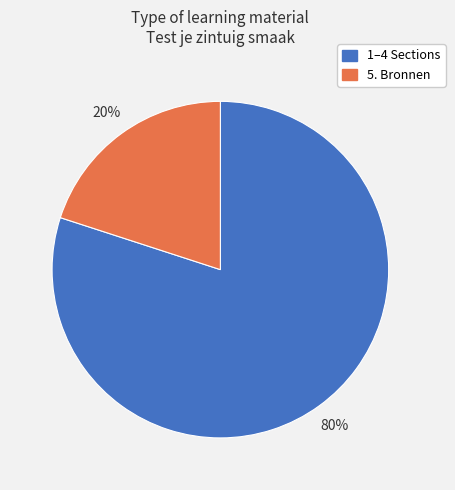

Do 5. Bronnen and 1–4 Sections together represent more than half of the pie?

Yes